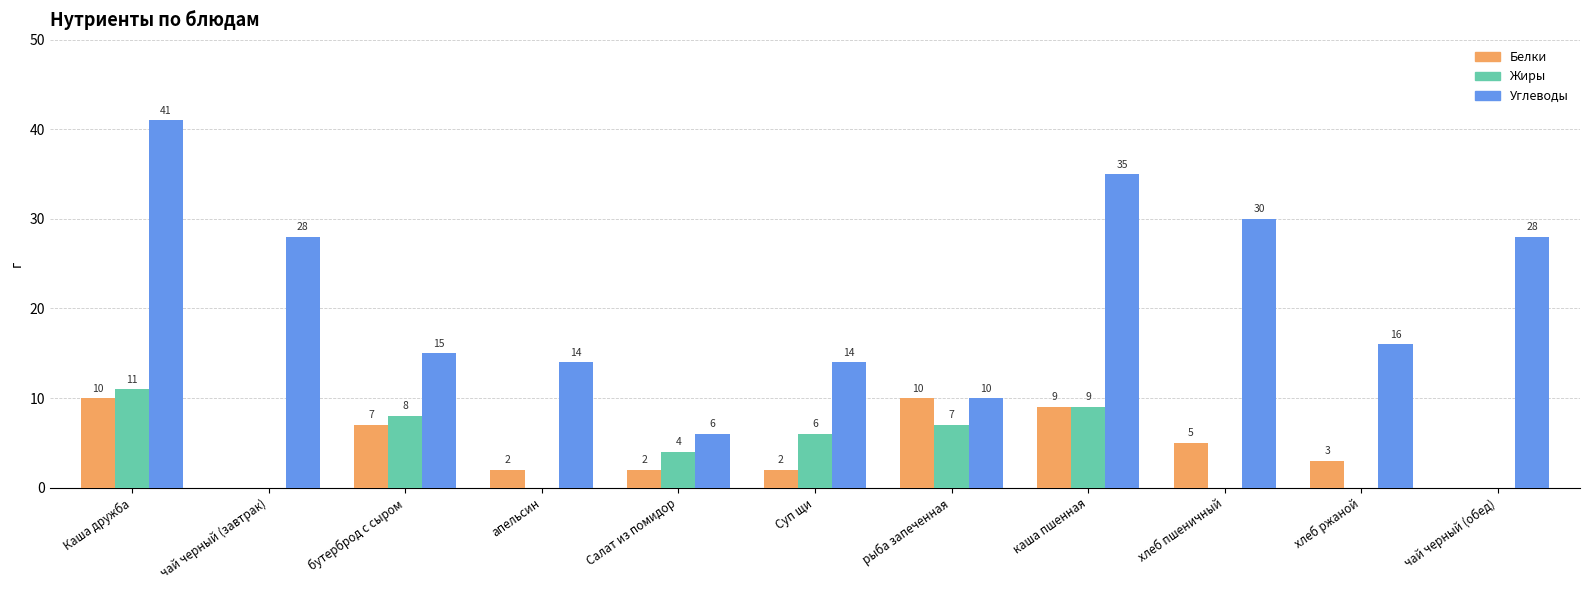

Which series has the largest total across all categories?

Углеводы